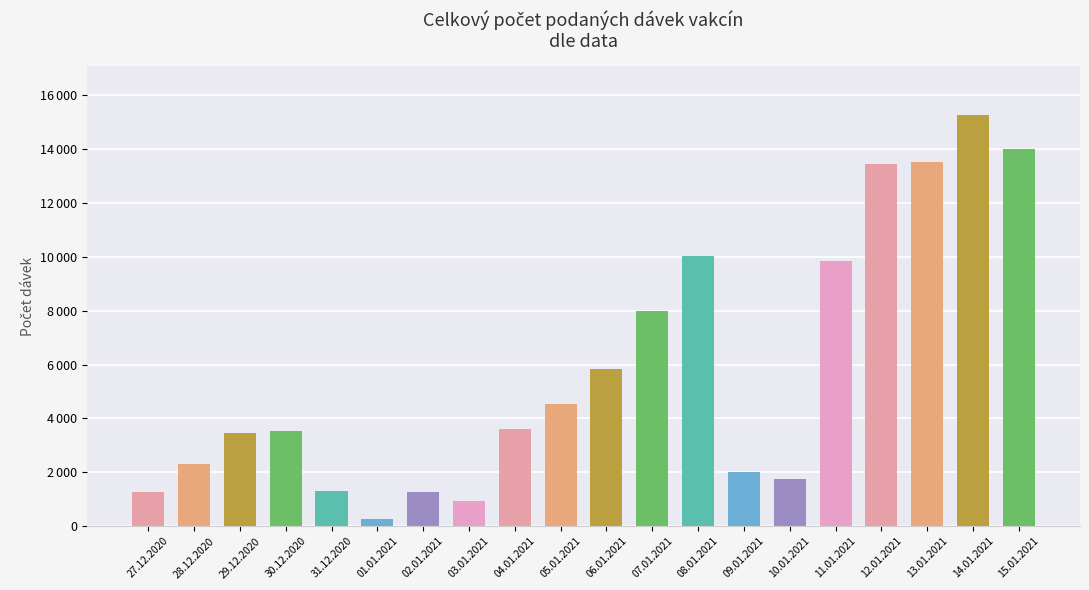

Rank the categories by value from lowest to highest.

01.01.2021, 03.01.2021, 02.01.2021, 27.12.2020, 31.12.2020, 10.01.2021, 09.01.2021, 28.12.2020, 29.12.2020, 30.12.2020, 04.01.2021, 05.01.2021, 06.01.2021, 07.01.2021, 11.01.2021, 08.01.2021, 12.01.2021, 13.01.2021, 15.01.2021, 14.01.2021